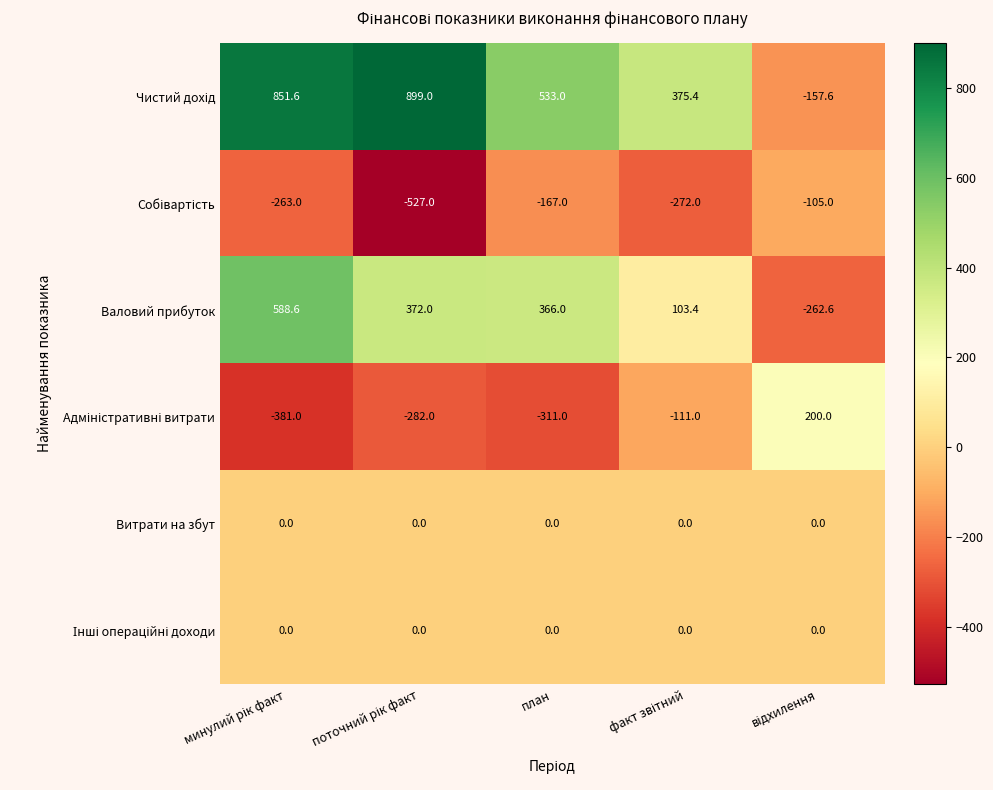

What is the maximum value shown in the chart?

899.0